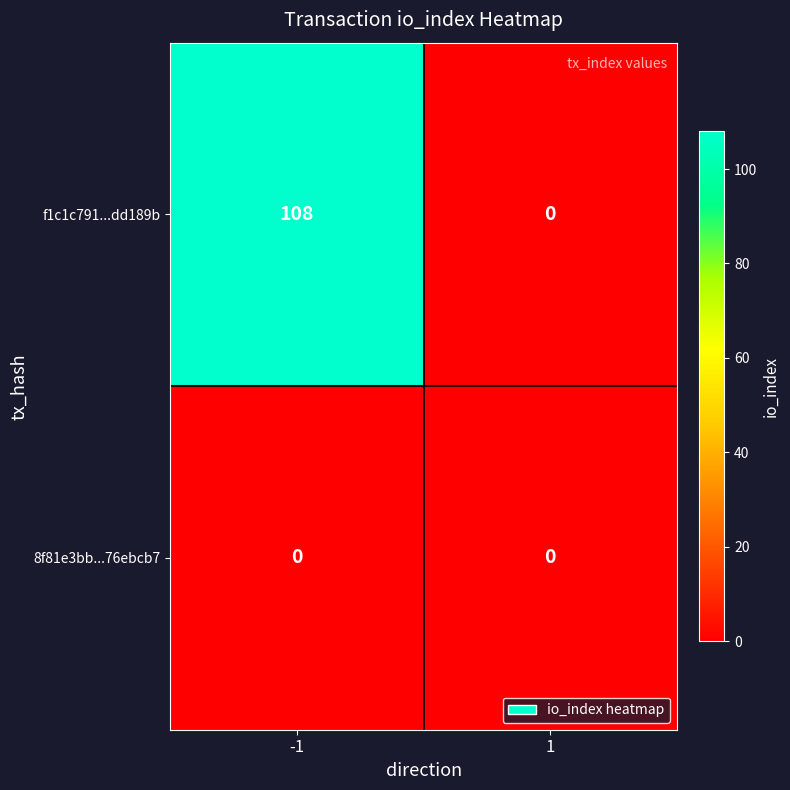

List the series in order of their peak value, highest first.

f1c1c791...dd189b, 8f81e3bb...76ebcb7